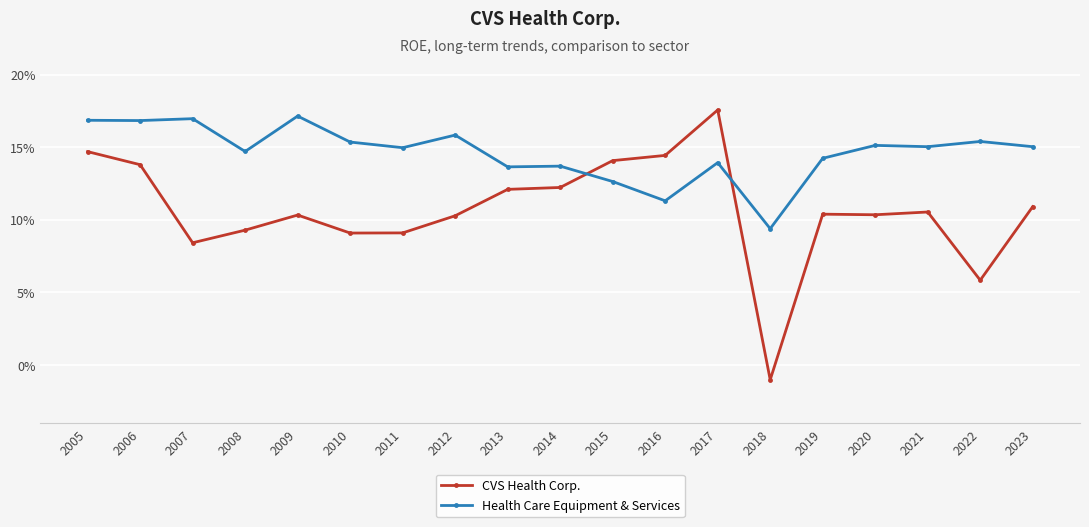

What are all the series names shown in the legend?

CVS Health Corp., Health Care Equipment & Services